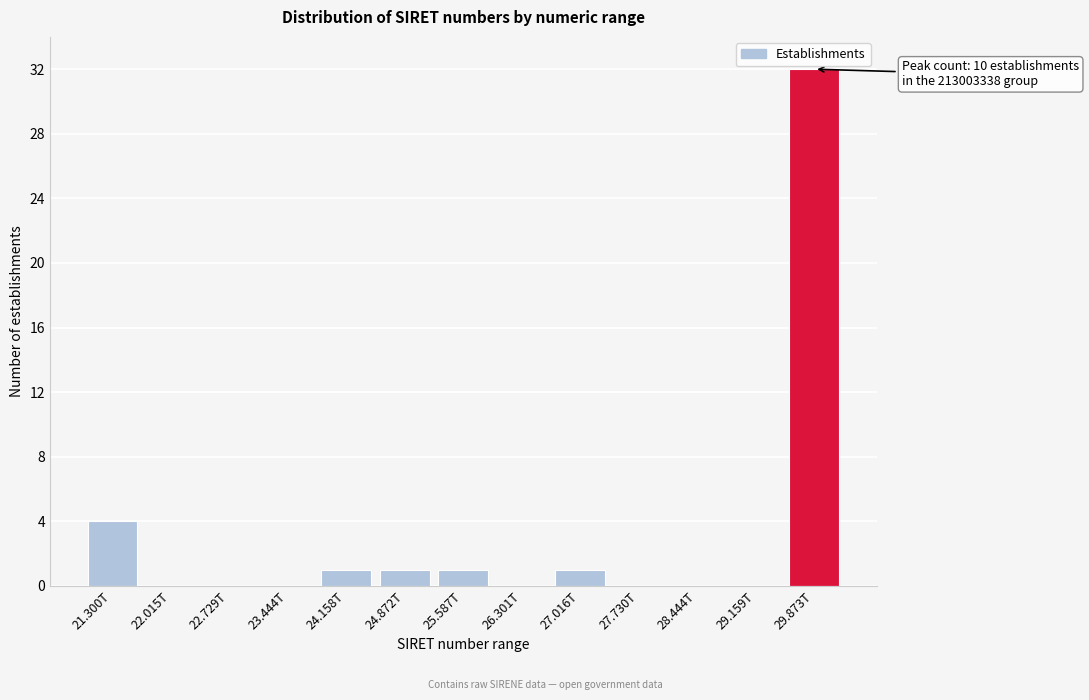

Reading left to right, transcribe all the data shown in this chart.

21.300T=4	22.015T=0	22.729T=0	23.444T=0	24.158T=1	24.872T=1	25.587T=1	26.301T=0	27.016T=1	27.730T=0	28.444T=0	29.159T=0	29.873T=32